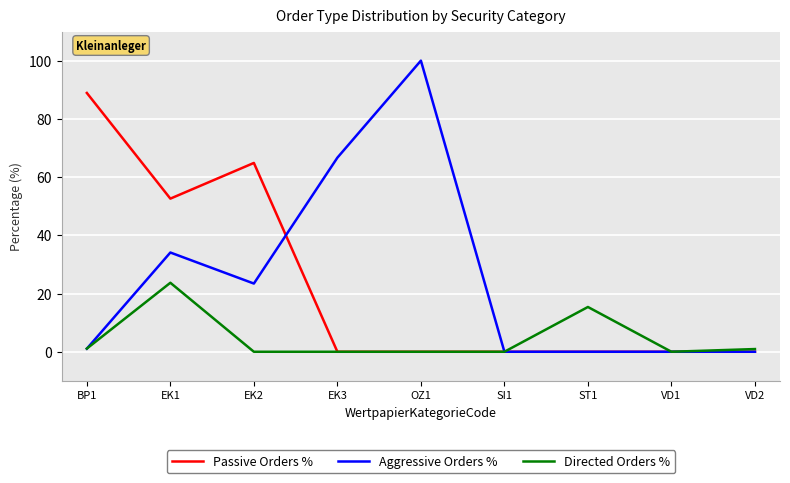

Does the chart have visible grid lines?

Yes